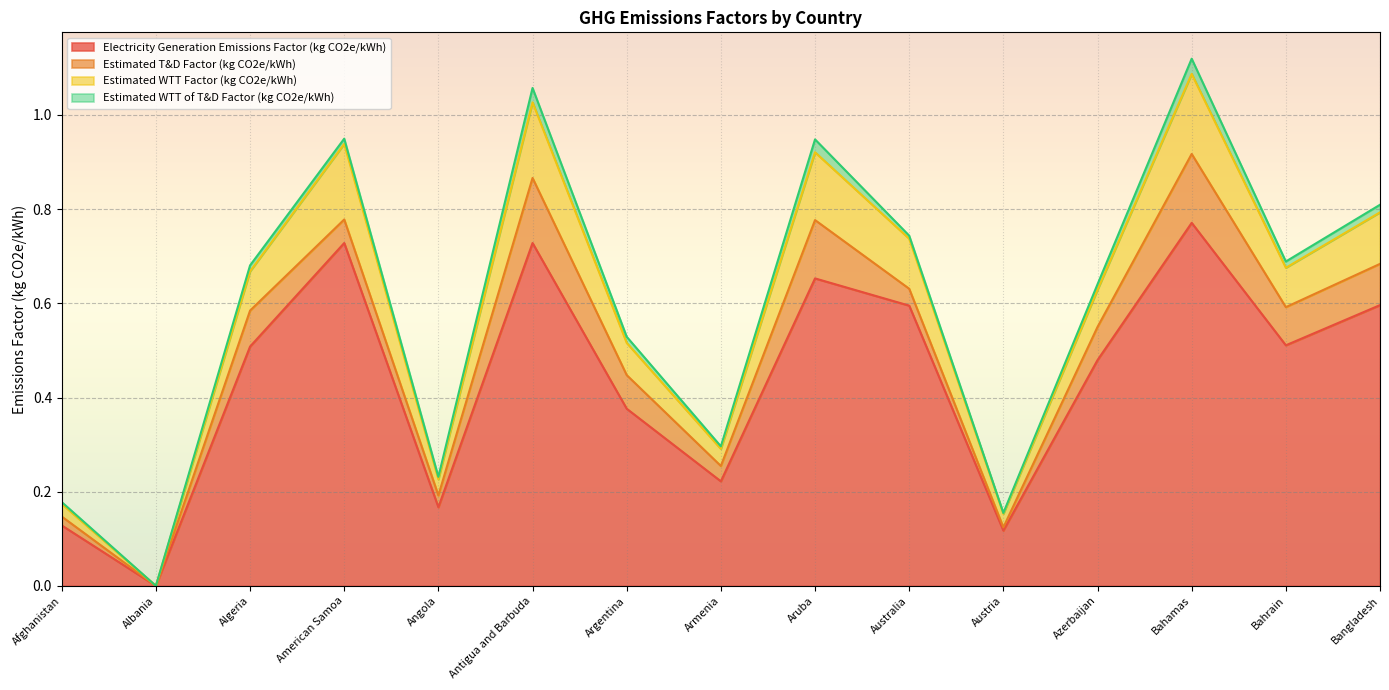

Which category has the lowest value in the Electricity Generation Emissions Factor (kg CO2e/kWh) series?

Albania